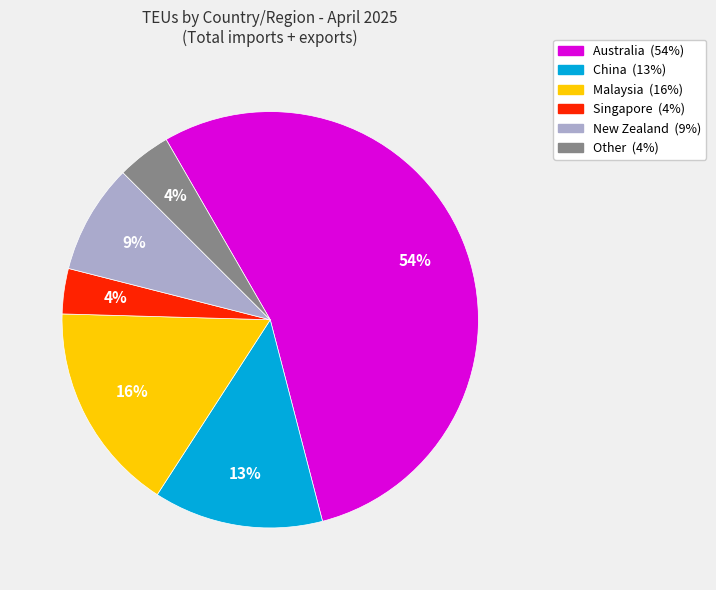

Does any single category account for the majority?

Yes